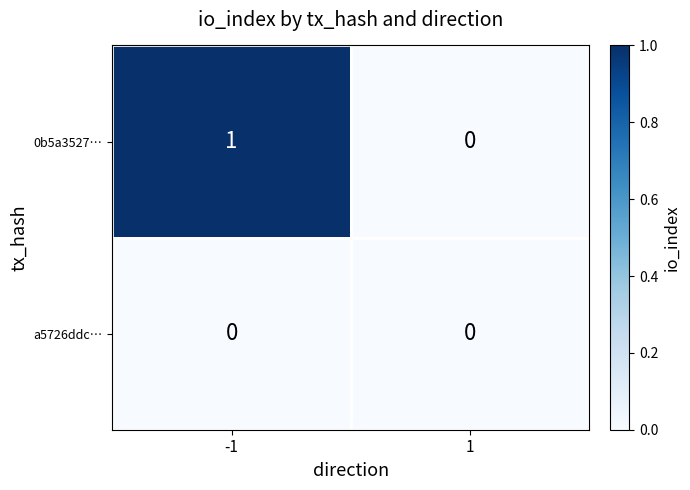

Which series has the largest range (max minus min)?

0b5a3527…